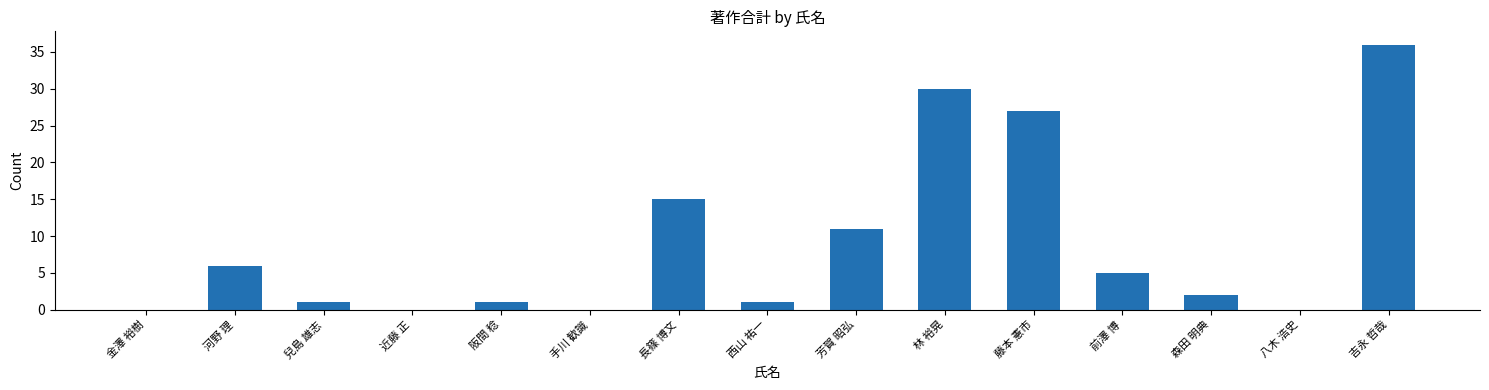

How many distinct data groups are displayed?

1